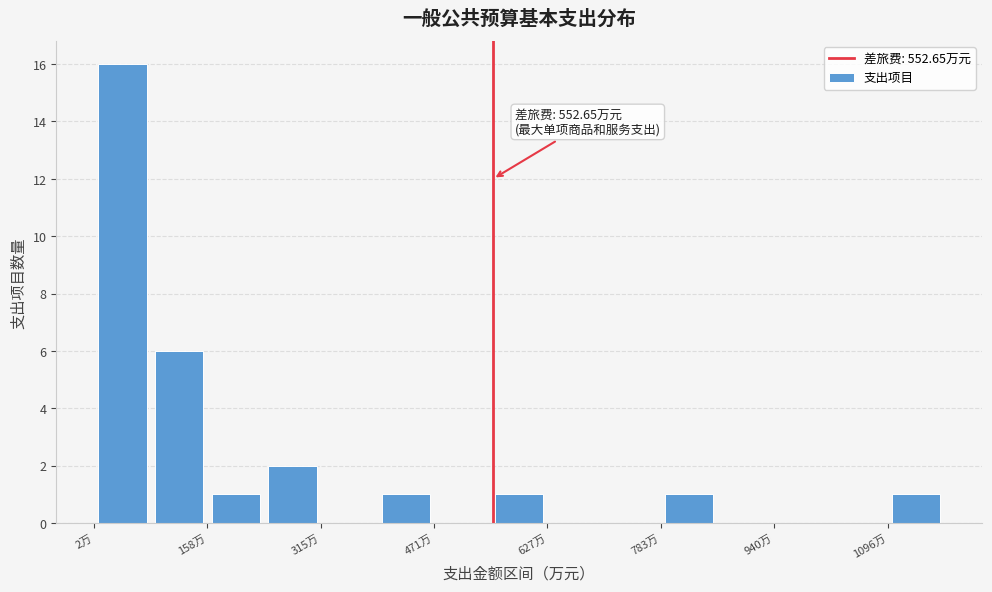

Around what value on the x-axis is the tallest bar? Give the approximate position of its centre, as read against the axis.

40